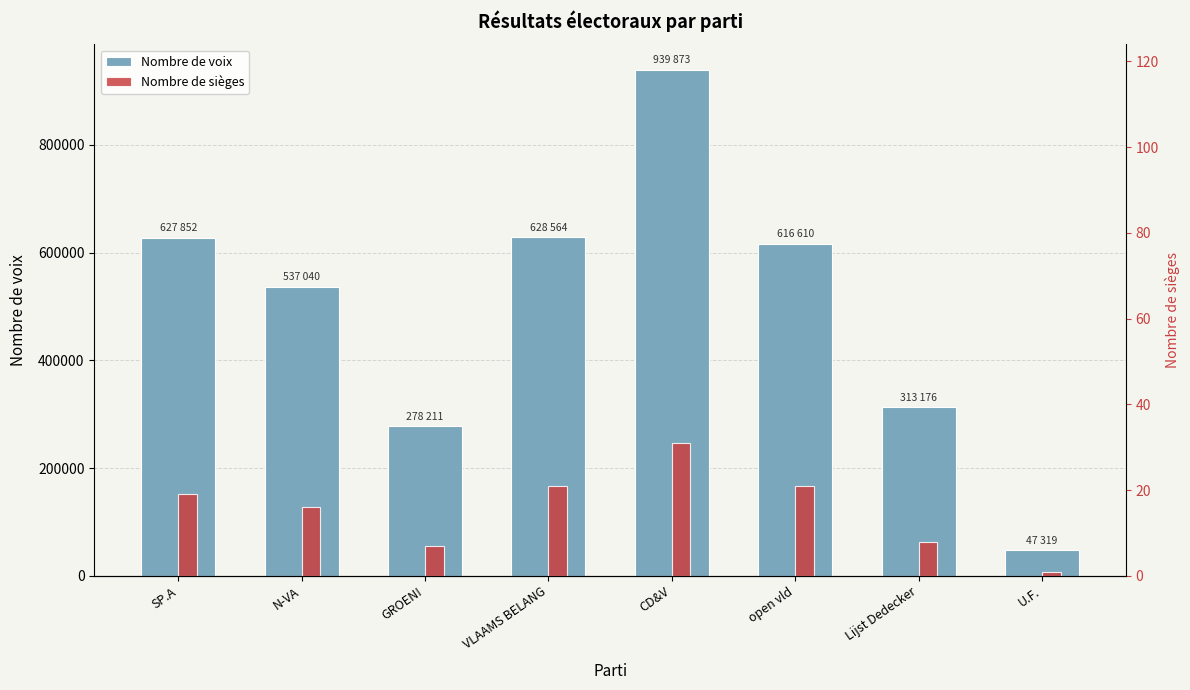

Which series has the largest total across all categories?

Nombre de voix